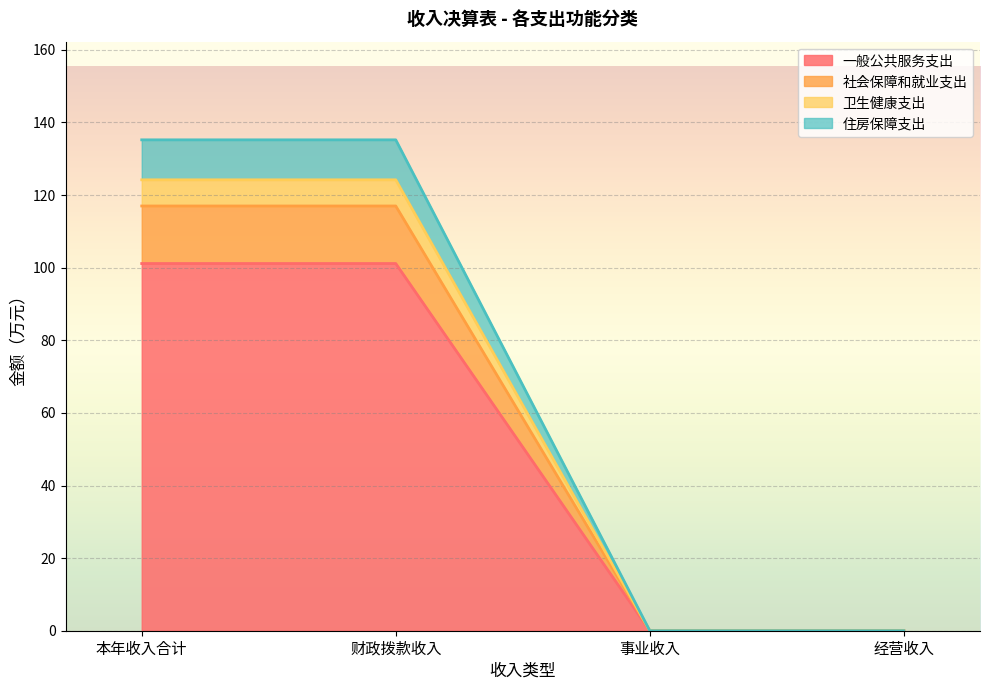

Which has a higher value, 事业收入 or 经营收入?

事业收入